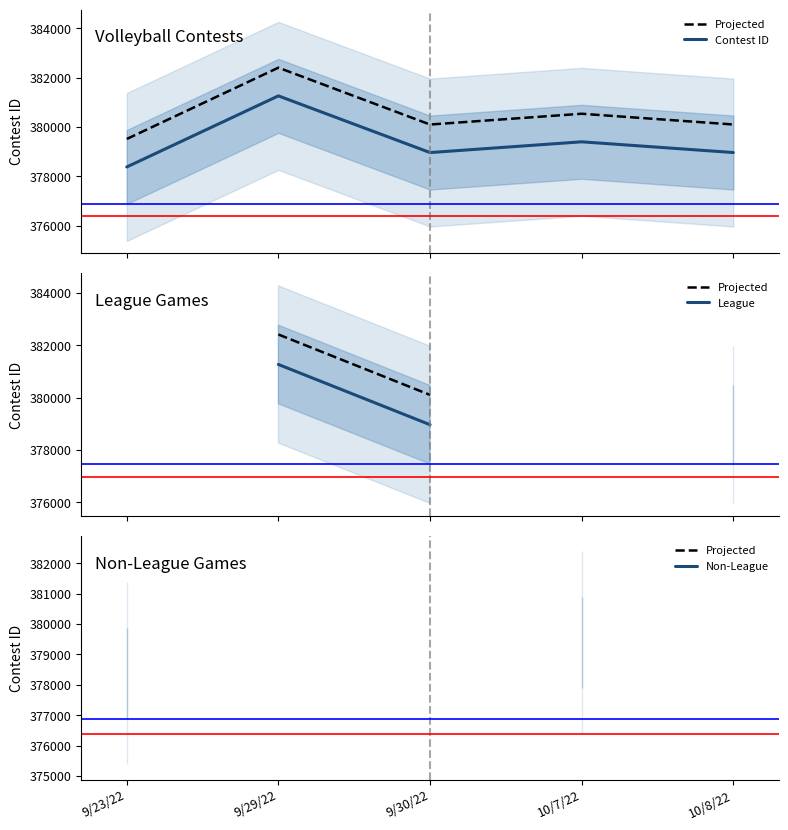

At which label does Contest ID first exceed 378964?

9/29/22